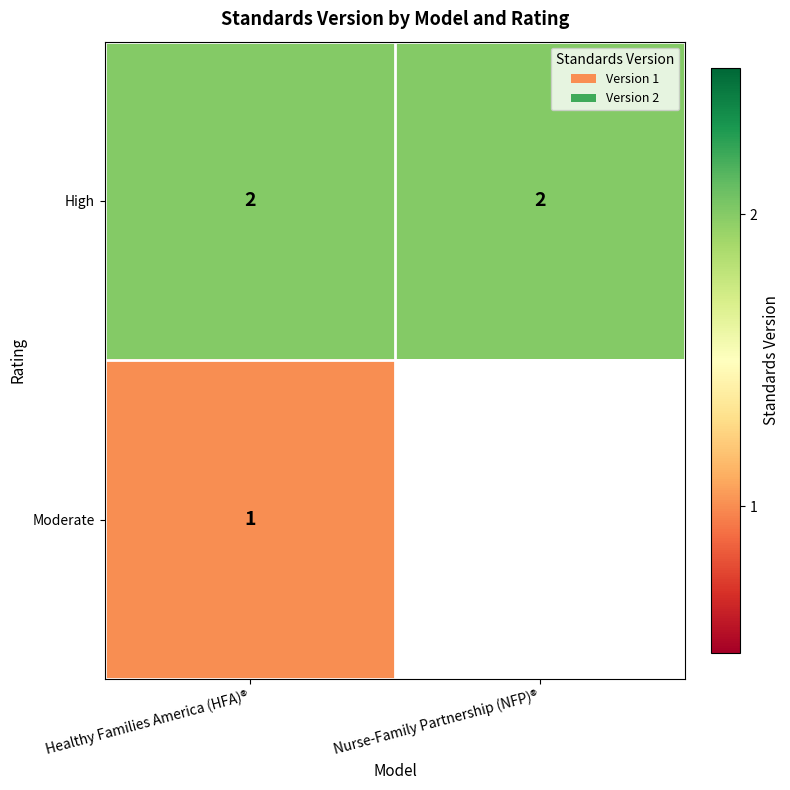

The value of High at Nurse-Family Partnership (NFP)® is 2. True or false?

True